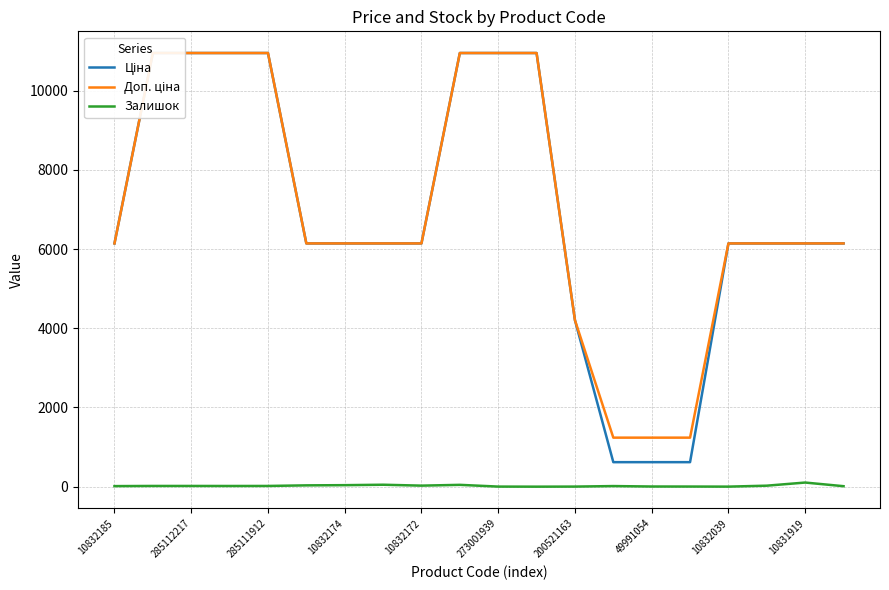

Is it true that Залишок equals 38 at 10832174?

True